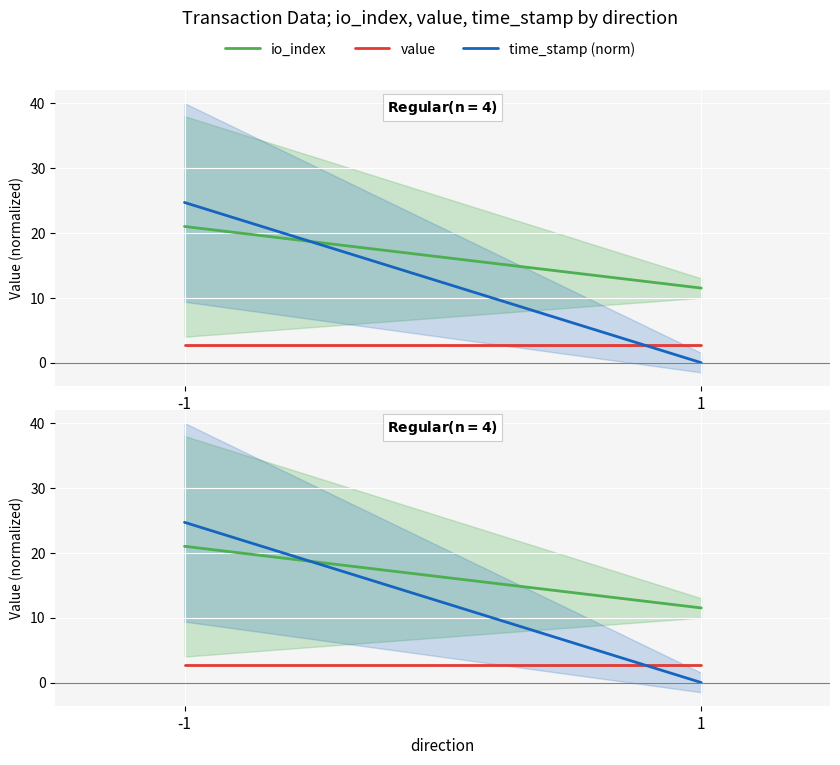

What is the spread (max minus min) of values at 1?

11.5